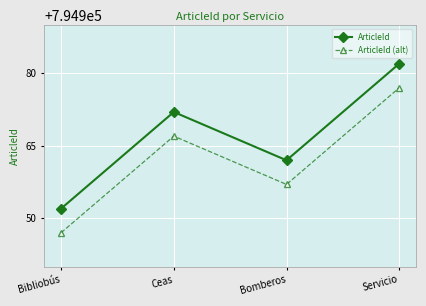

What position from the left is Servicio?

4